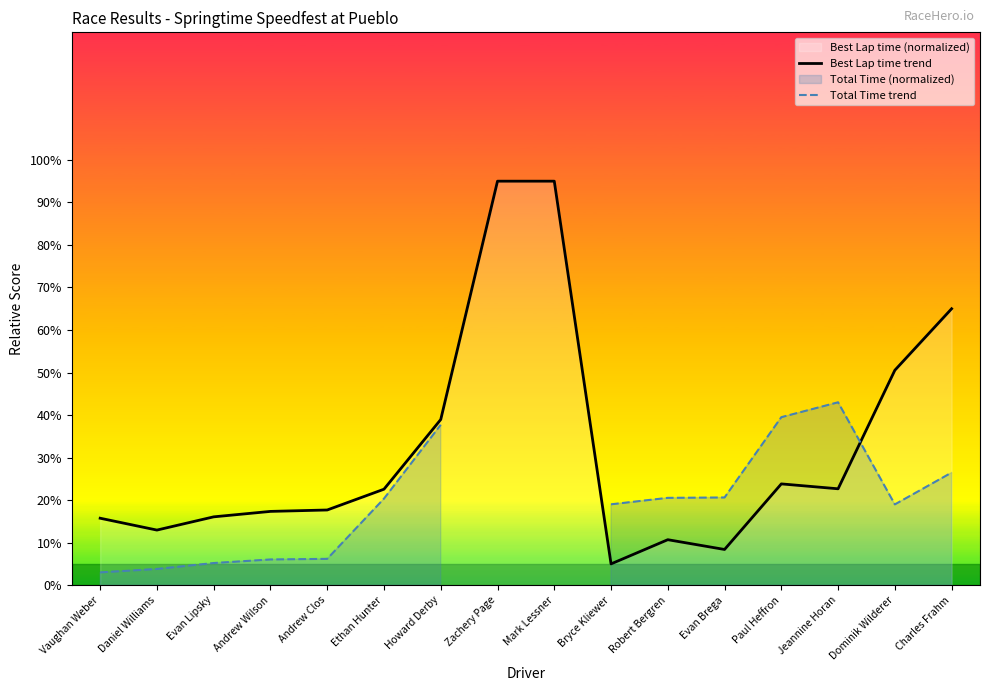

Count the number of categories in the chart.

16